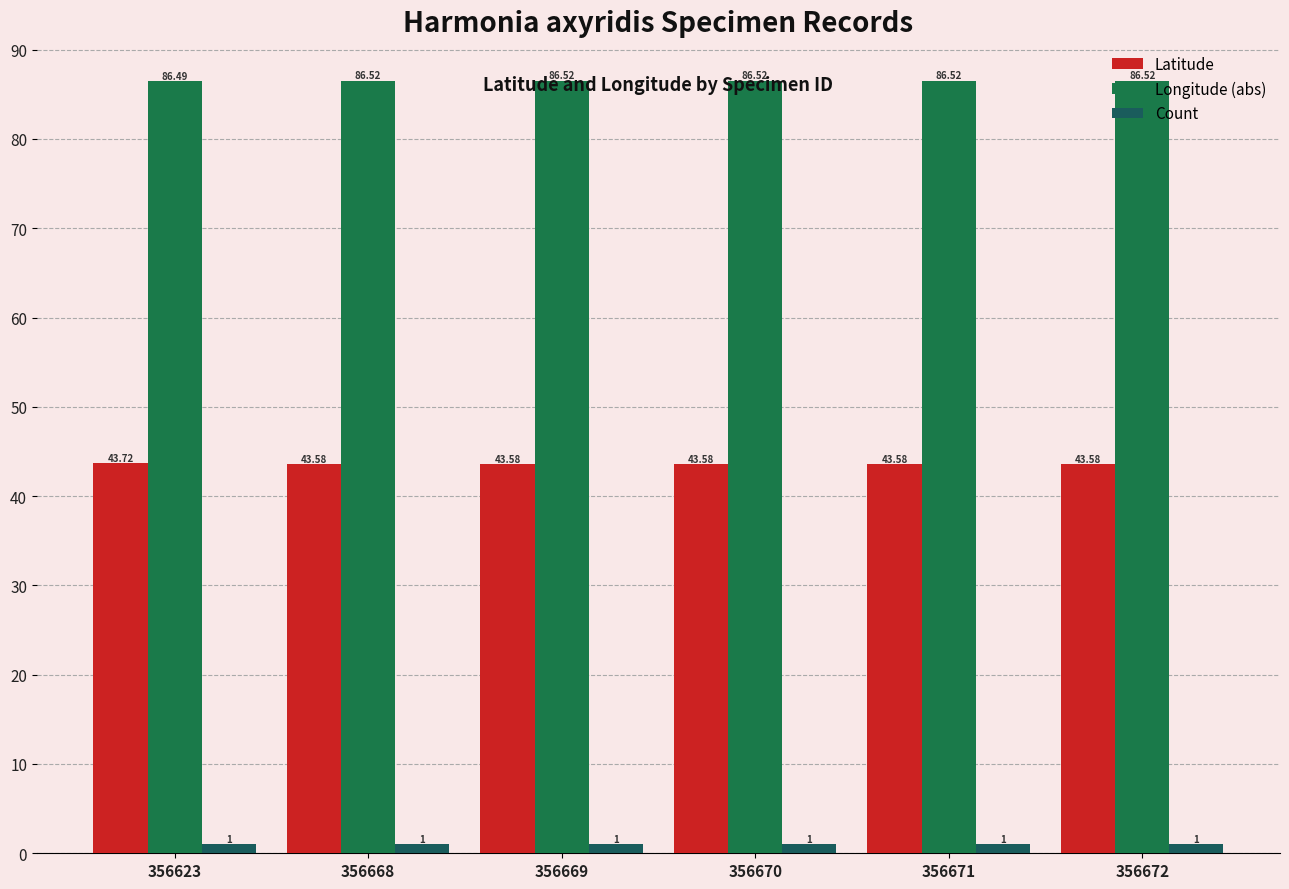

Which series changed the most between 356668 and 356671?

Latitude